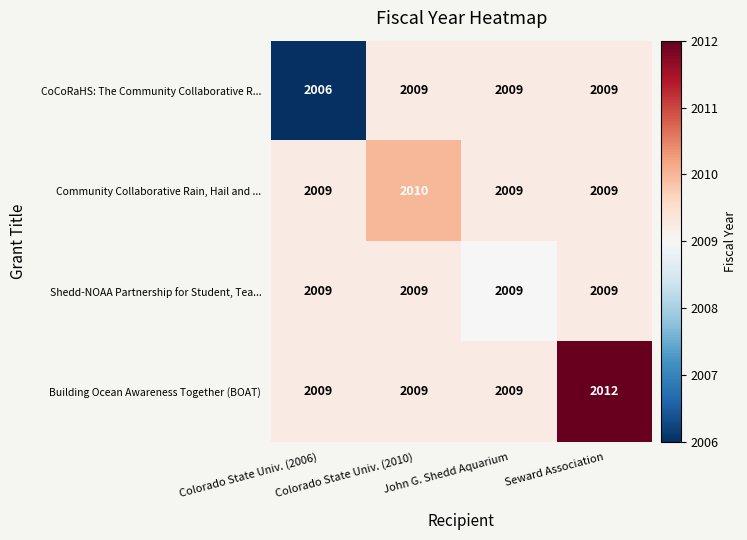

List the series in order of their overall mean, lowest first.

CoCoRaHS: The Community Collaborative R..., Shedd-NOAA Partnership for Student, Tea..., Community Collaborative Rain, Hail and ..., Building Ocean Awareness Together (BOAT)